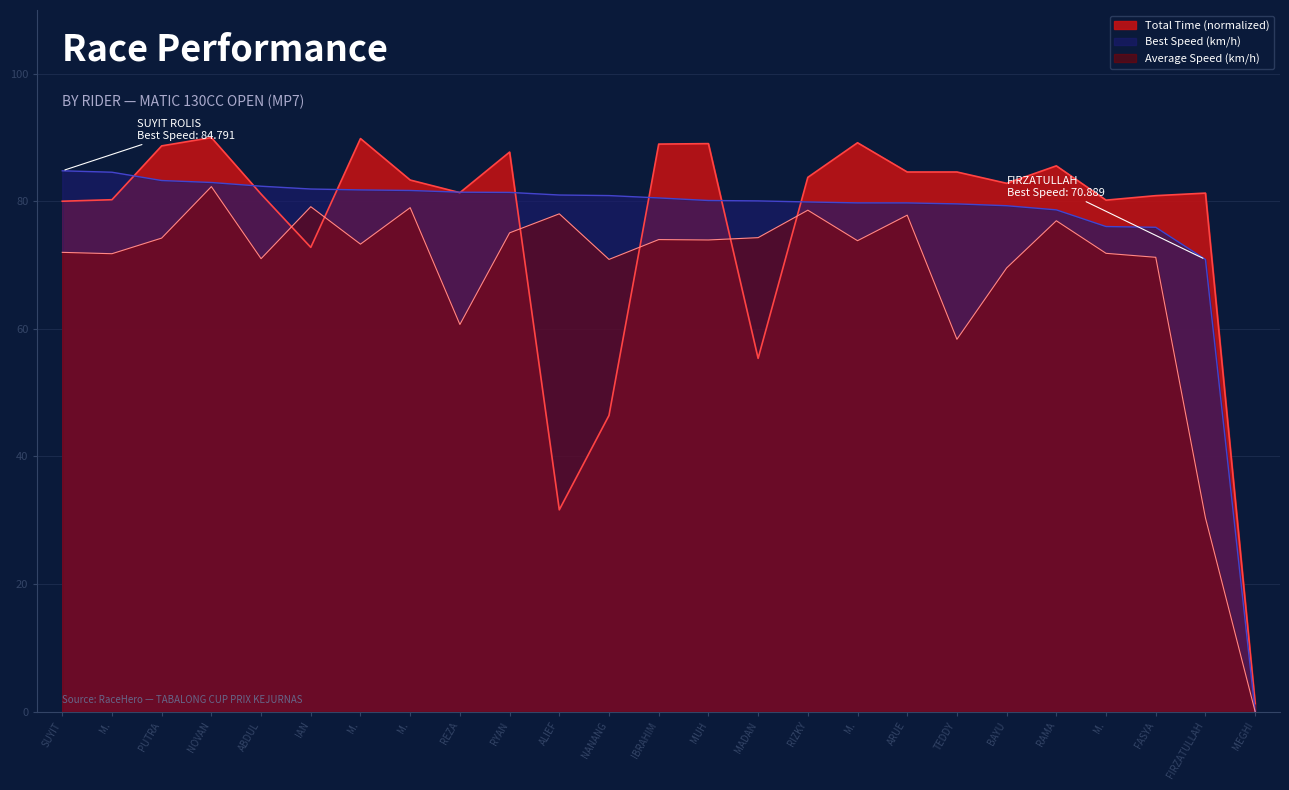

At which label does Best Speed first exceed 80?

SUYIT